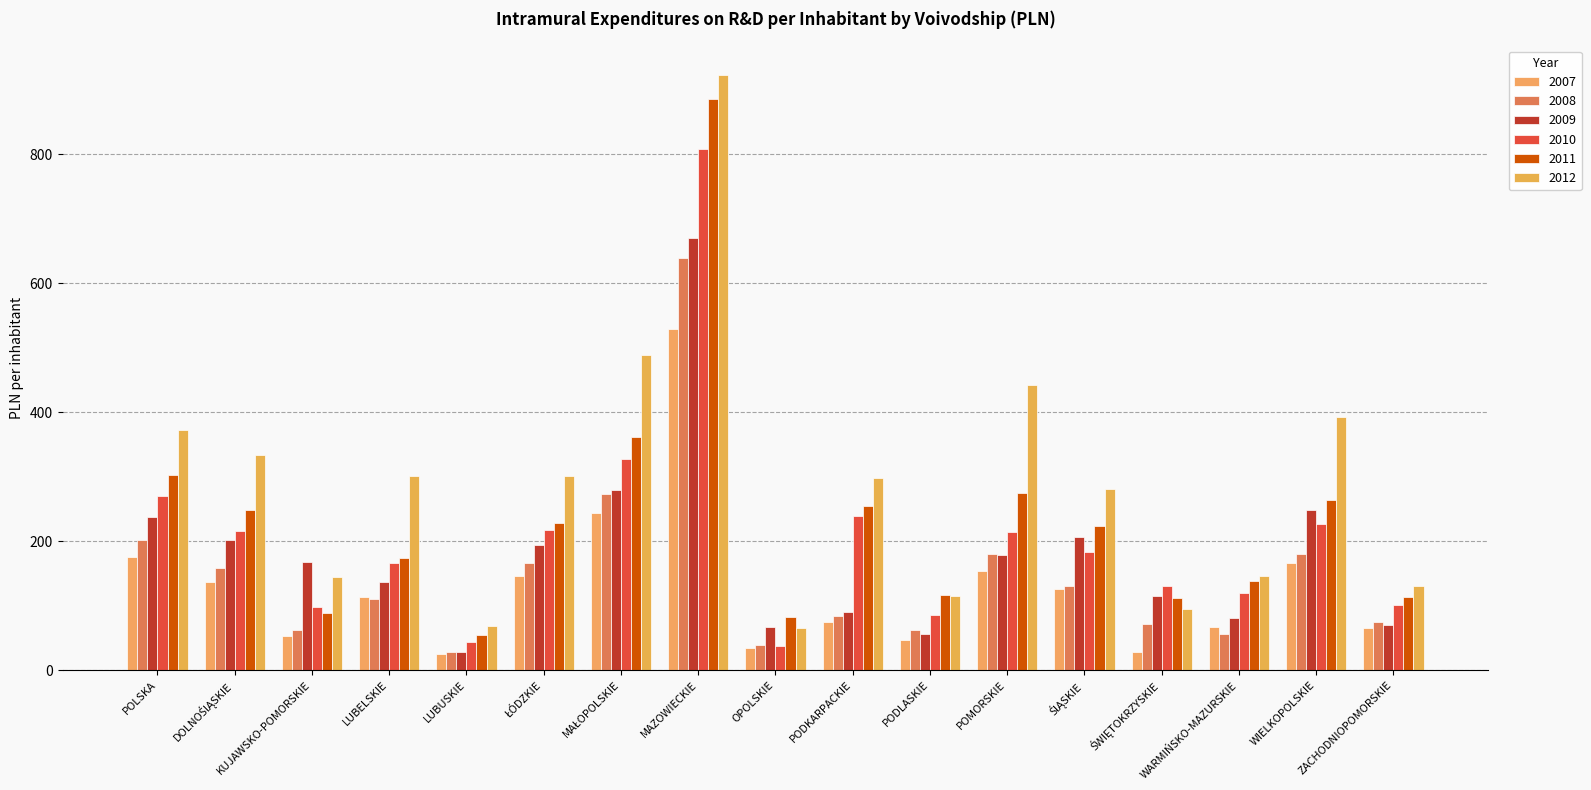

Which series has the largest range (max minus min)?

2012